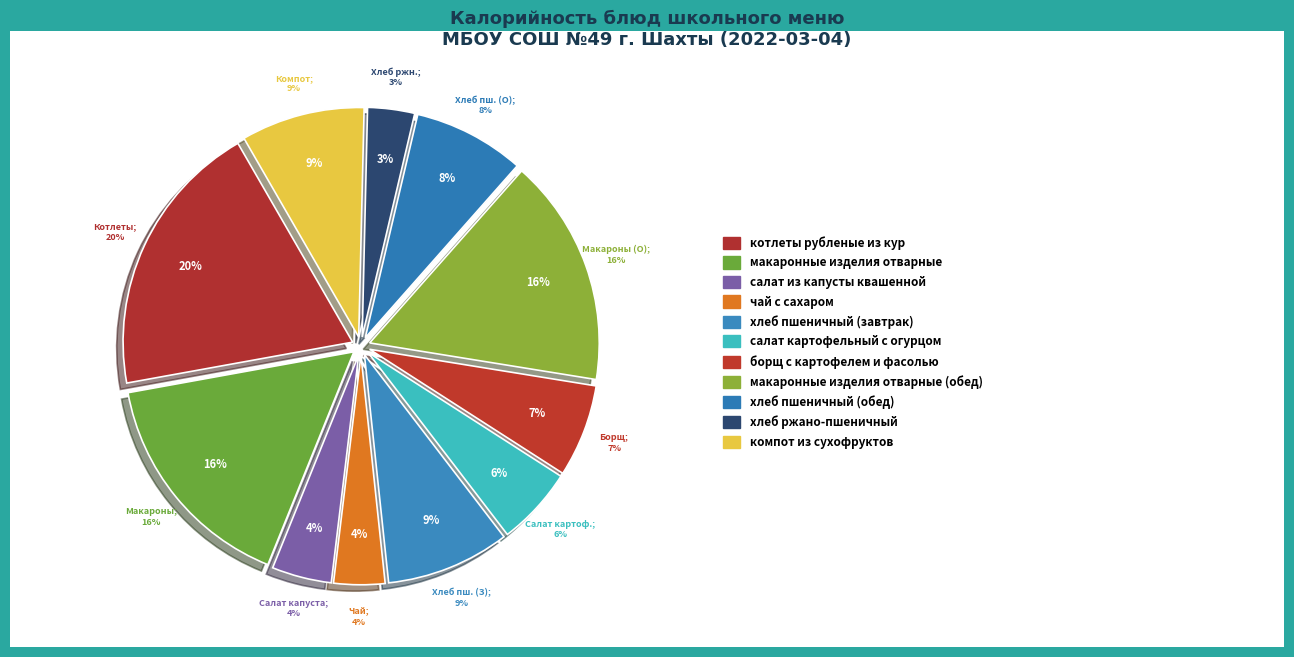

What is the ratio of the value at пшеничный (завтрак) to the value at котлеты рубленые из кур?

0.4